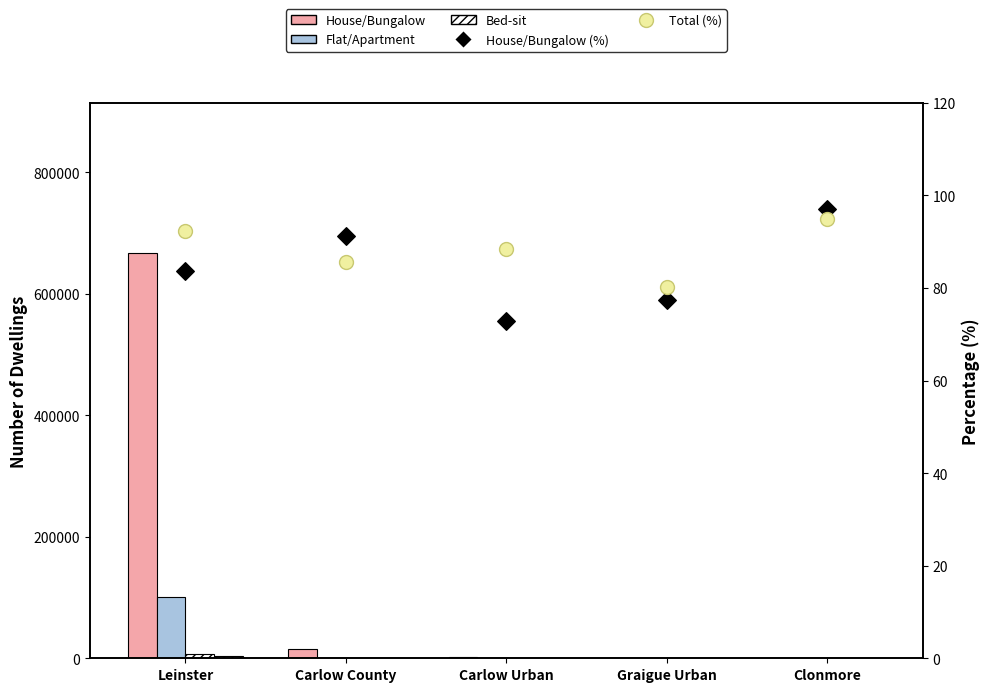

At how many categories does at least one series exceed 474009?

1